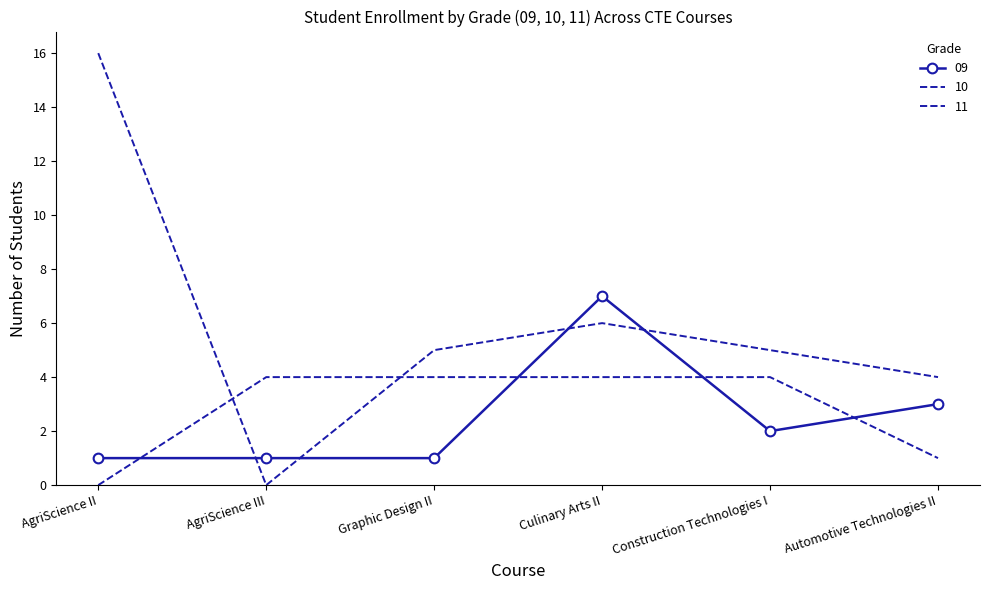

After their last crossing, which series has the higher values: 11 or 09?

09